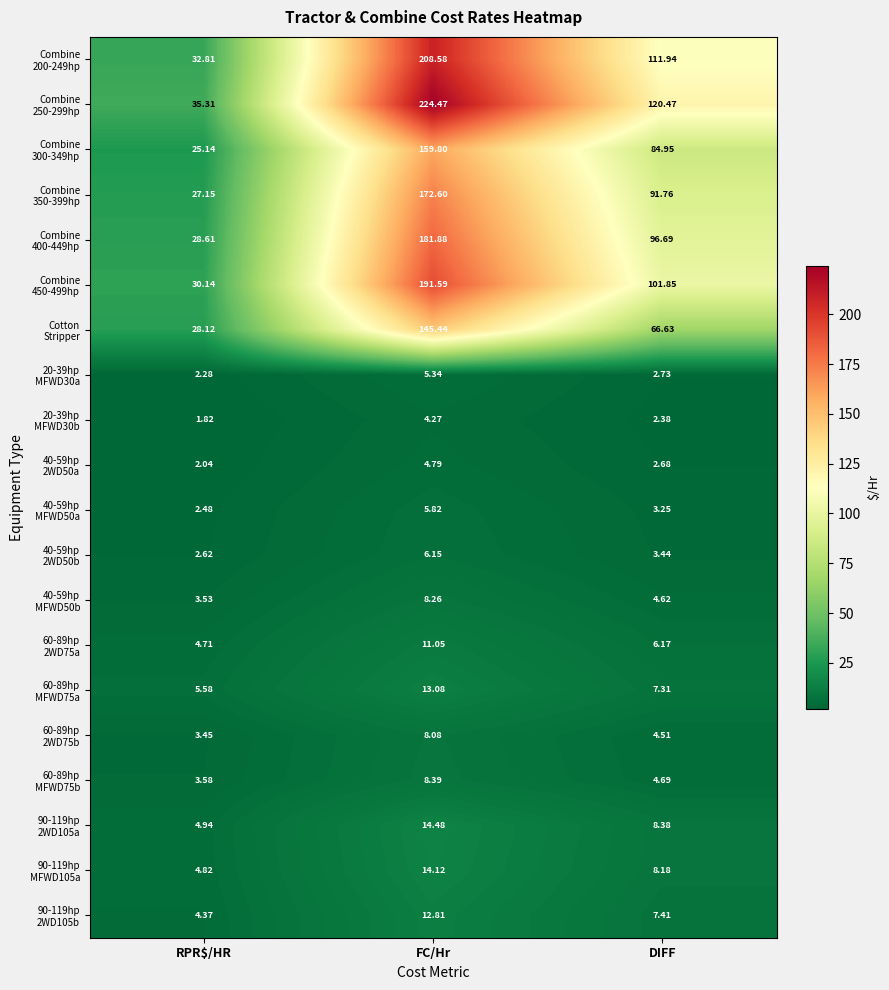

What is the total value across all series at DIFF?

740.0